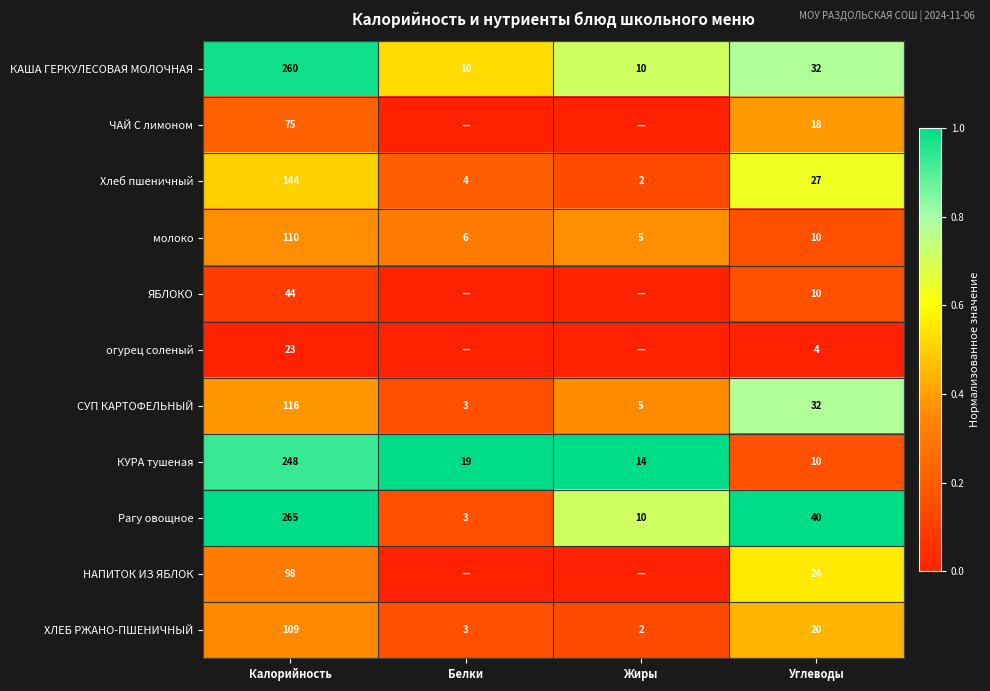

List the labels in order of КУРА тушеная value, smallest first.

Углеводы, Жиры, Белки, Калорийность